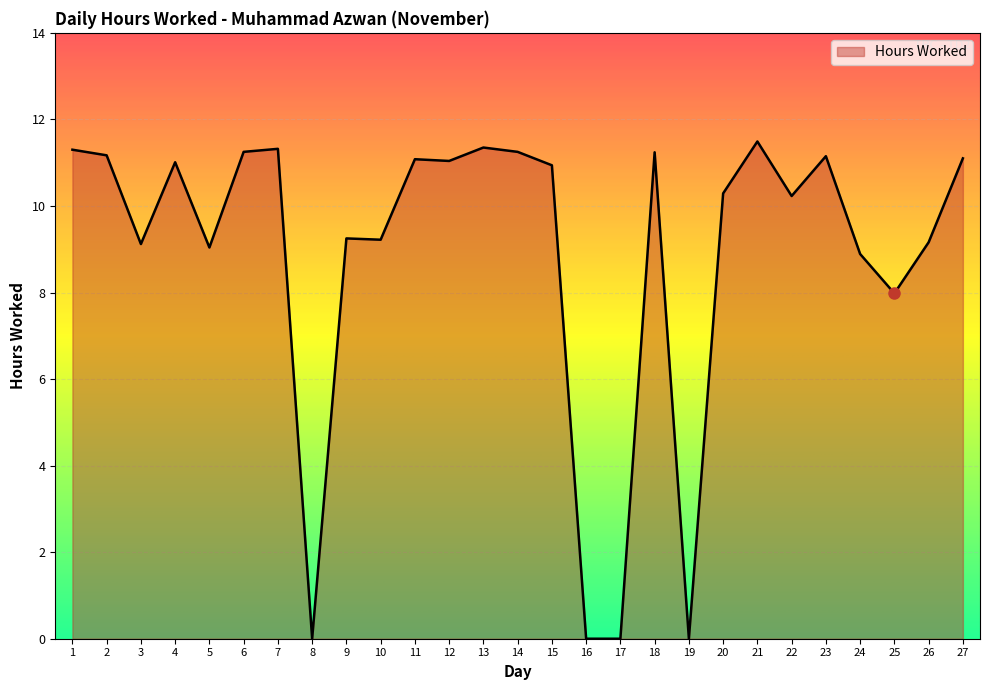

True or false: the data shows -6.2 at 19.

False